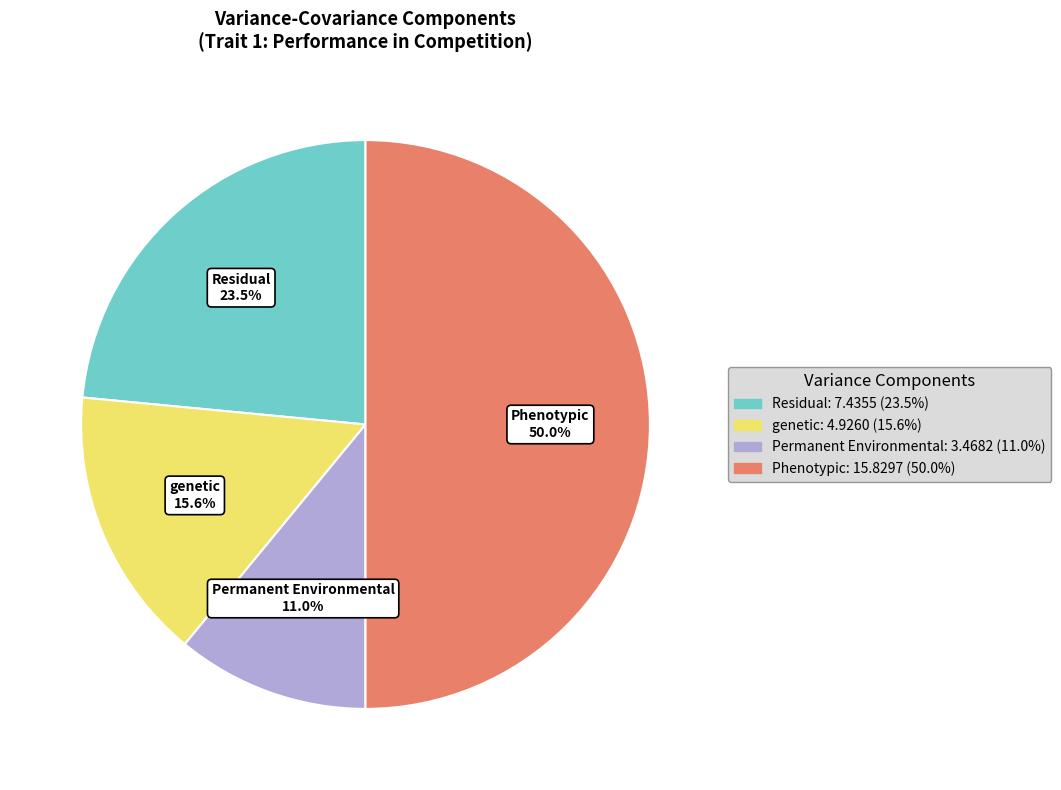

Does Residual represent more than half of the total?

No